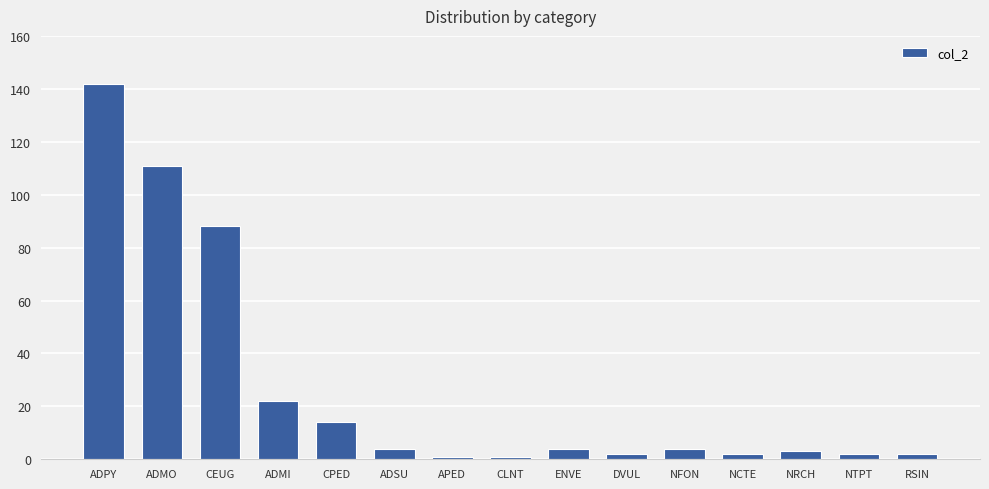

The chart shows a value of 52 at CEUG. True or false?

False